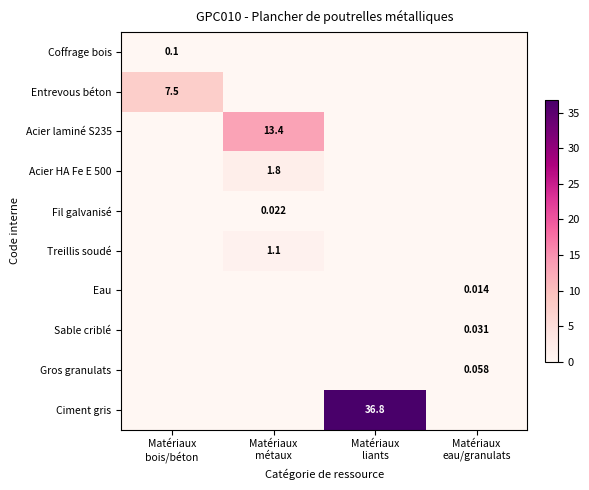

Between Matériaux
liants and Matériaux
métaux, which is larger?

Matériaux
liants